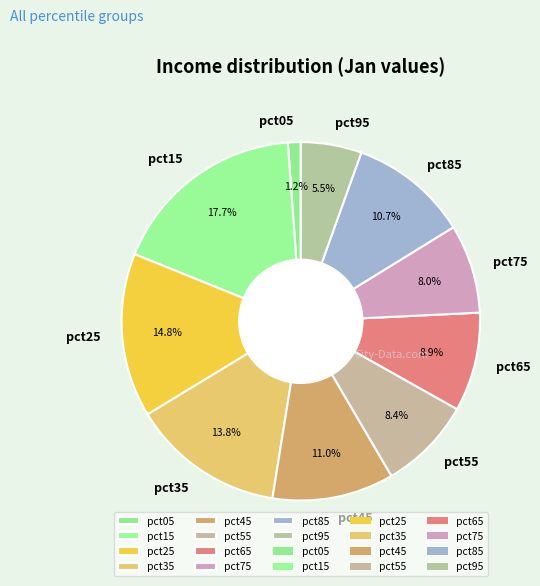

What is the largest slice in the pie chart?

pct15